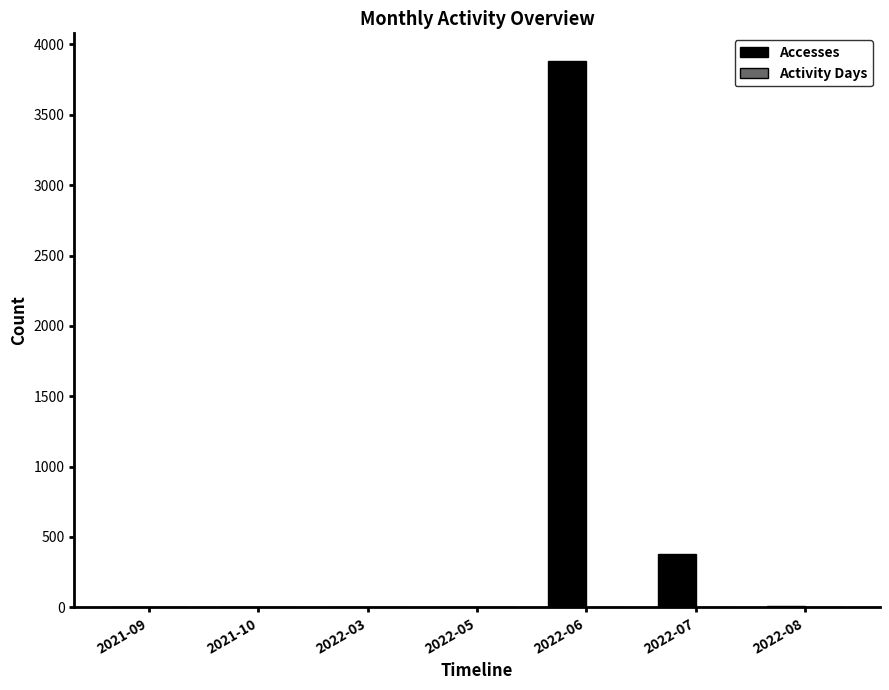

At which category is the sum across all series the highest?

2022-06